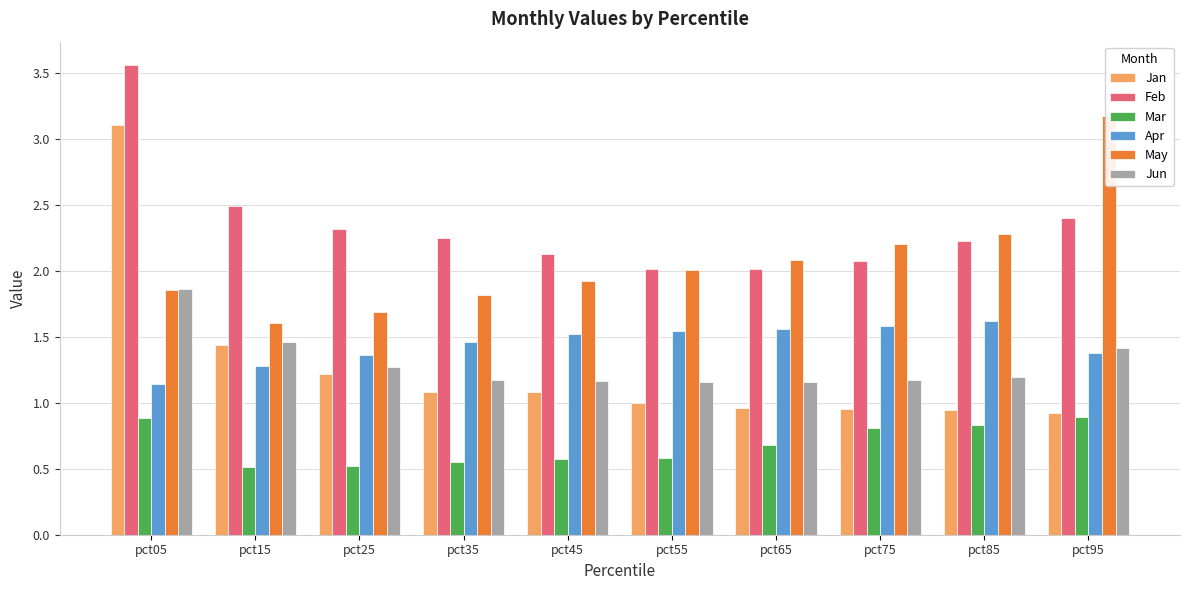

The value of May at pct75 is 2.2. True or false?

True